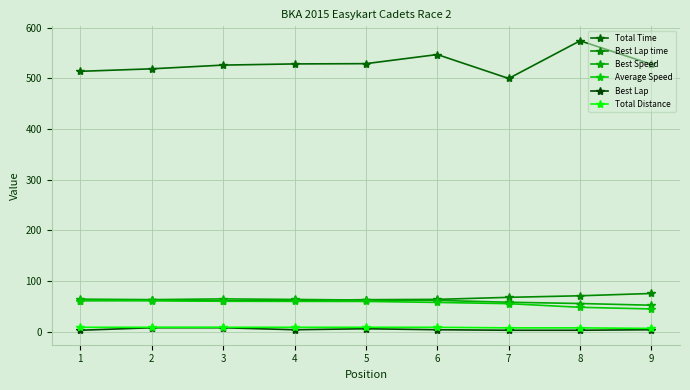

How many values in the Best Speed series are below 62?

4